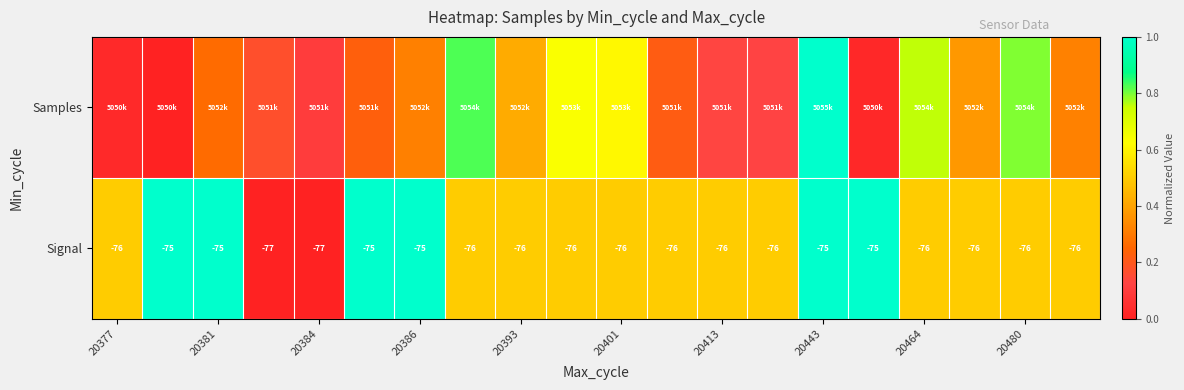

How many data points in Signal are less than -76?

2